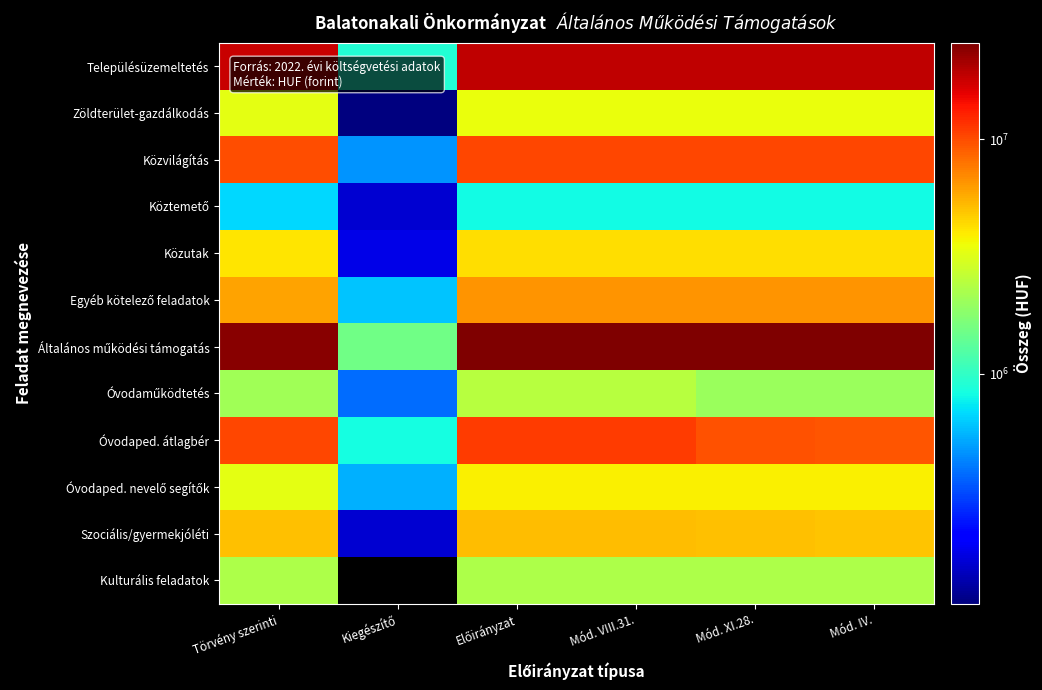

At which category does the chart reach its peak across all series?

Előirányzat